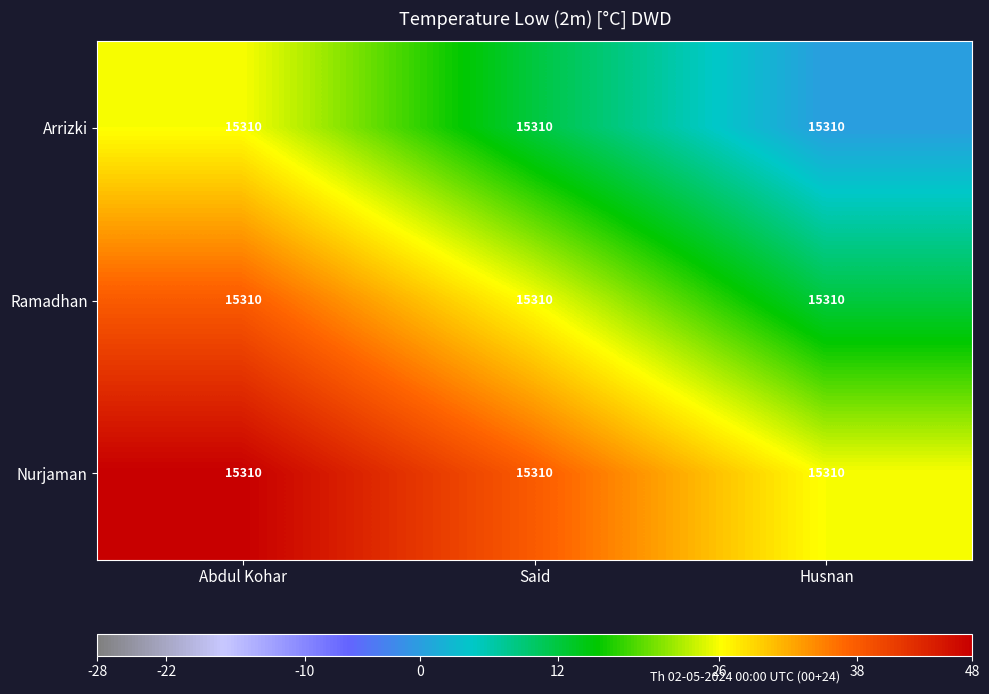

How many values in the Ramadhan series are below 26?

1